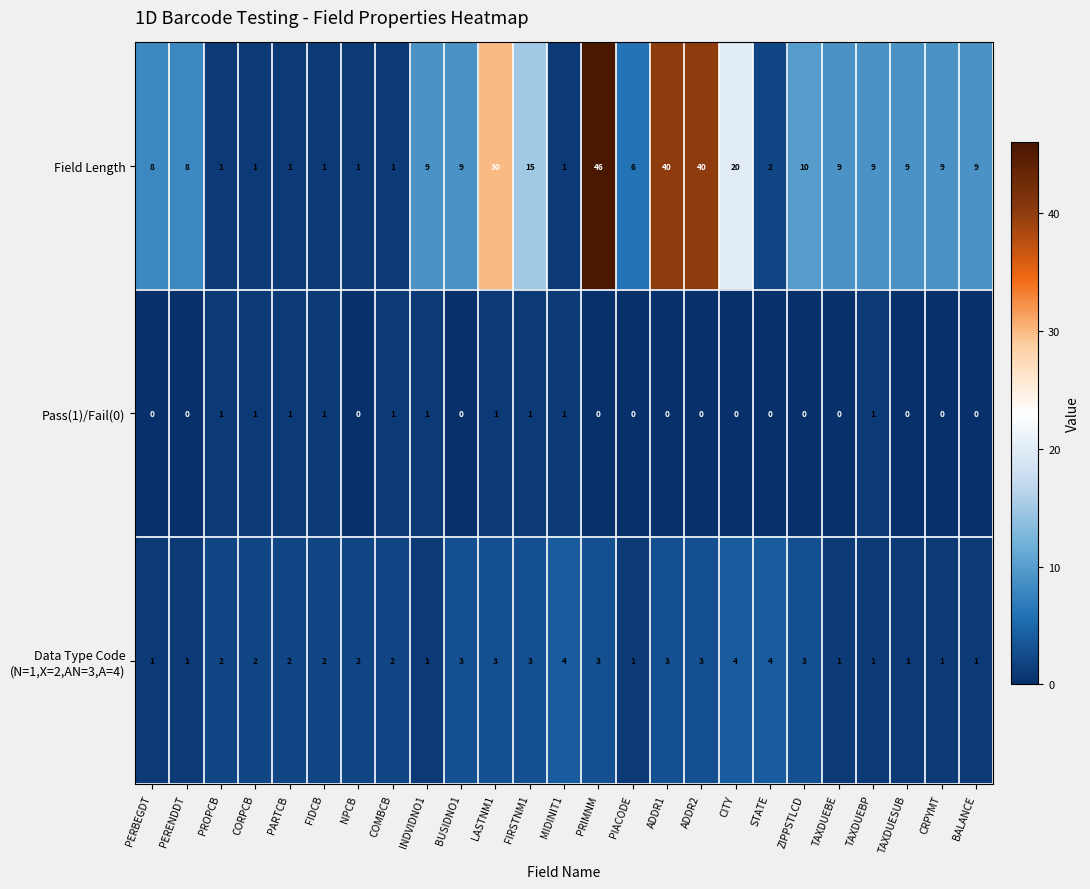

What is the maximum value for Field Length?

46